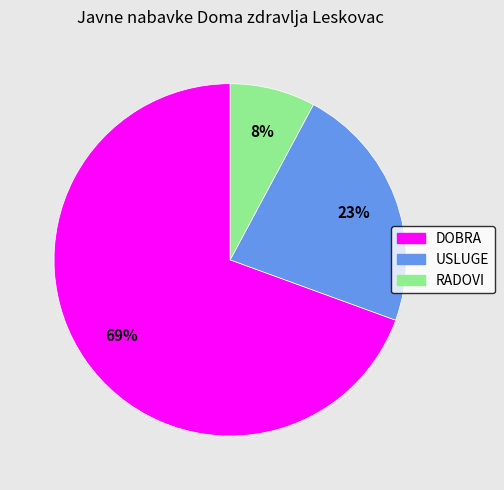

To the nearest percent, what is the combined percentage of DOBRA and USLUGE?

92%